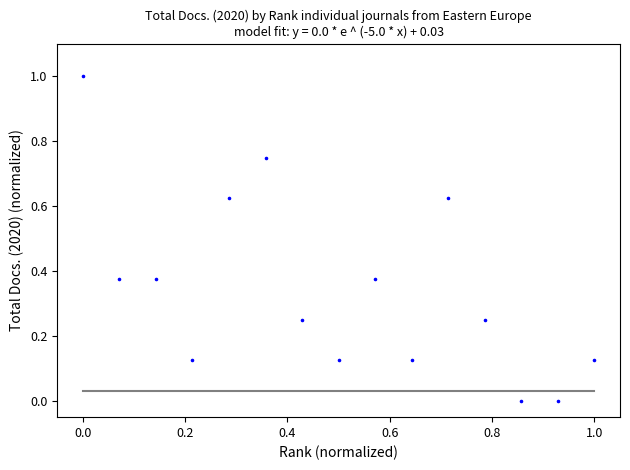

What is the range of X values (max minus min)?

1.0